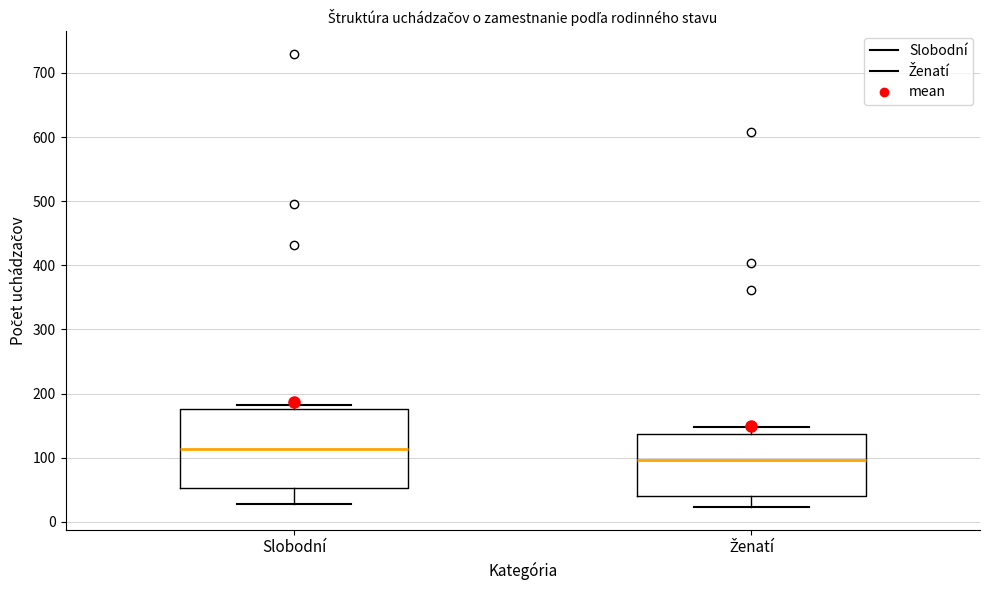

Which box's median line is the highest?

Slobodní